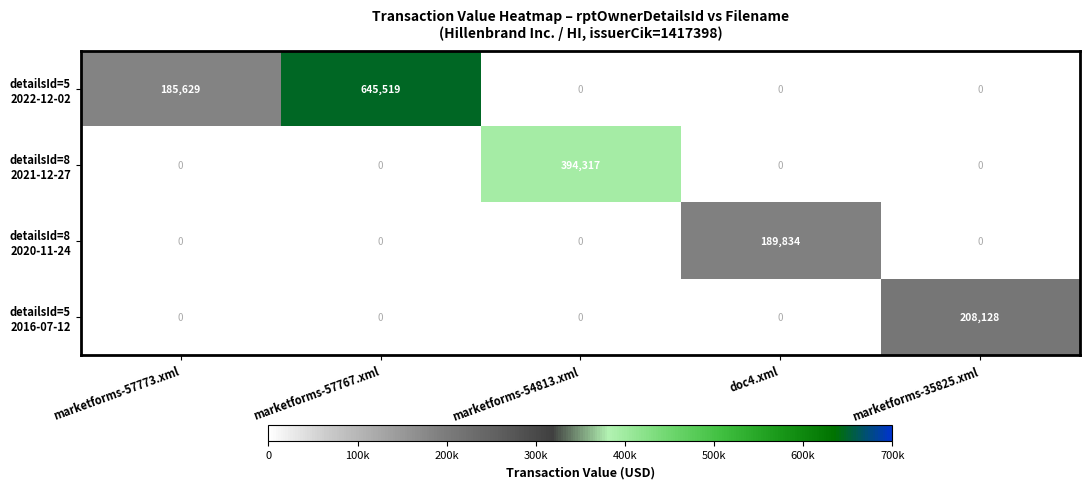

What is the spread (max minus min) of values at marketforms-35825.xml?

208128